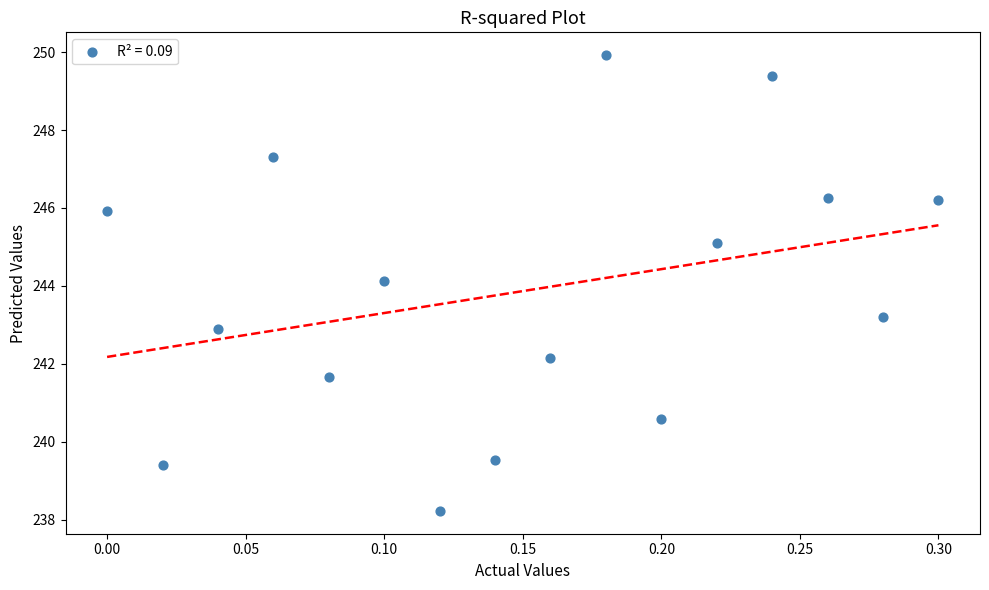

What Y value in the scatter plot is closest to 244?

244.1